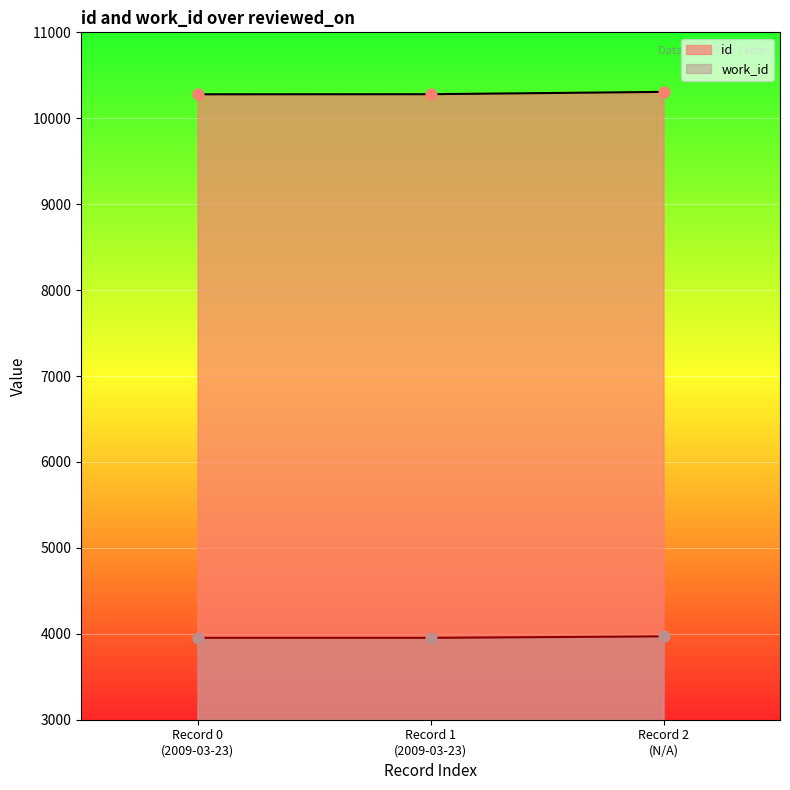

At how many categories does at least one series exceed 8370?

3